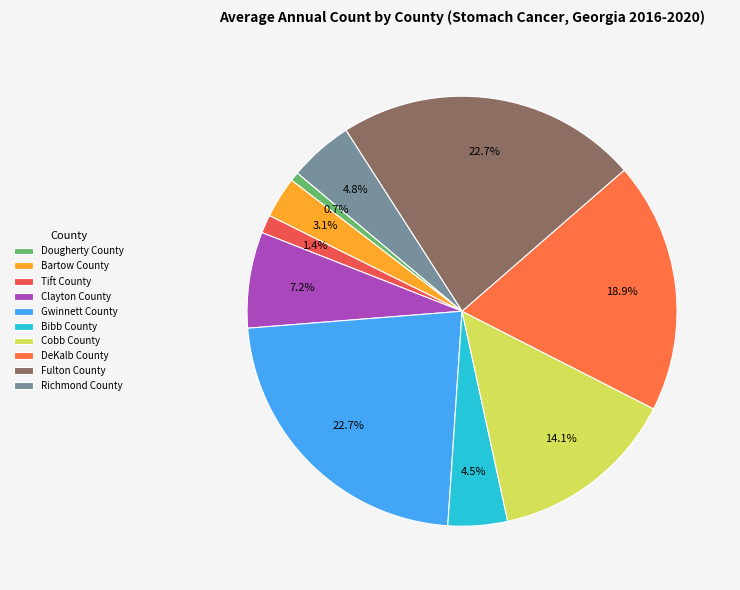

Count the number of slices in the pie.

10